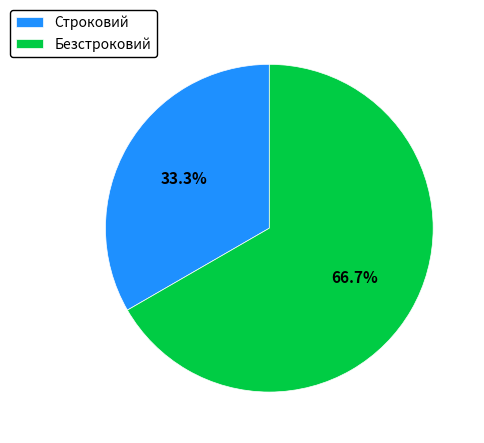

Rank the categories by value from lowest to highest.

Строковий, Безстроковий